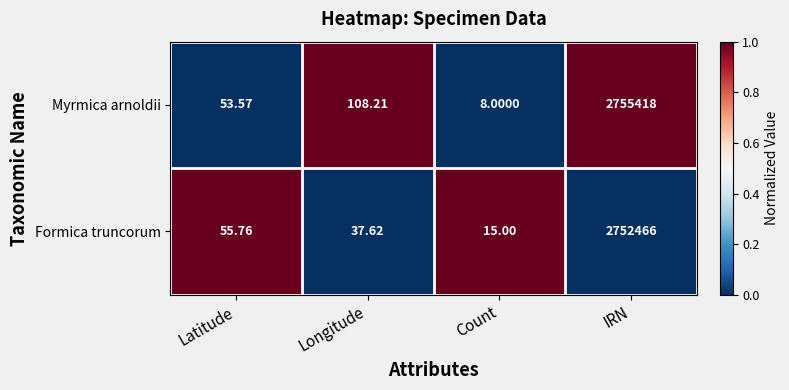

At which label is Formica truncorum closest to 1376240?

Latitude